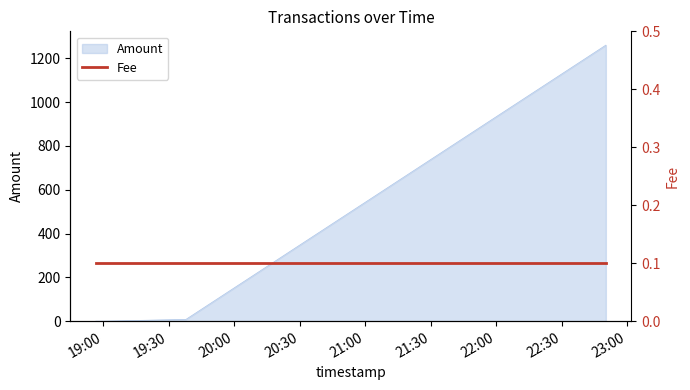

What is the difference between the values at 2019-04-05 19:00:03 and 2019-04-05 22:50:14?

1260